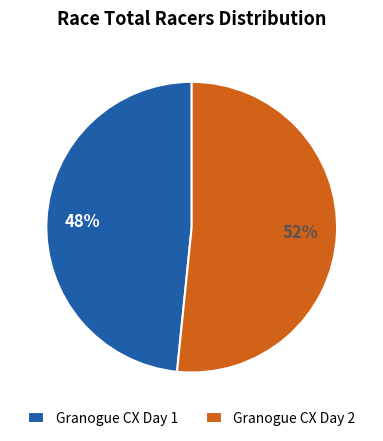

What is the ratio of the value at Granogue CX Day 2 to the value at Granogue CX Day 1?

1.1